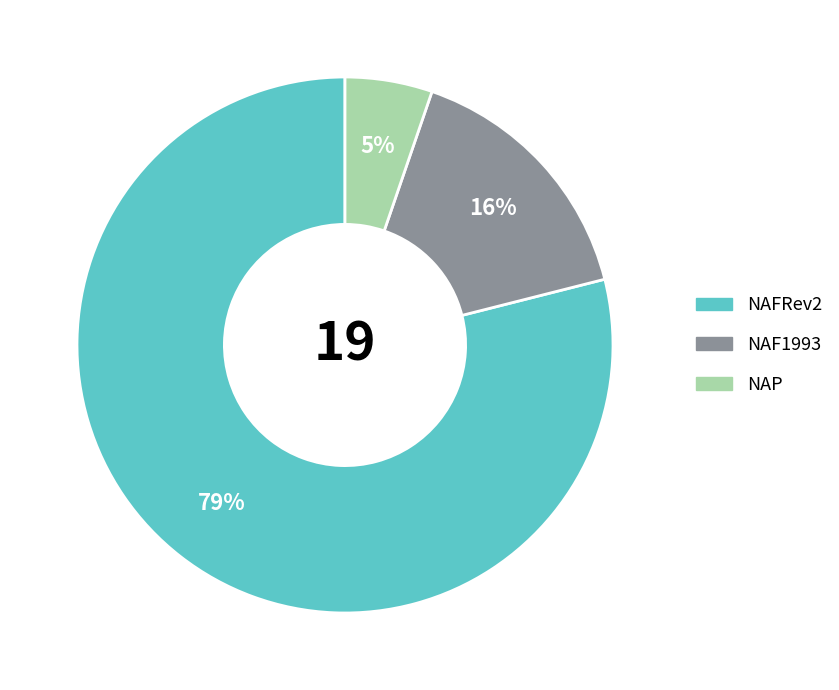

How many slices are in this pie chart?

3